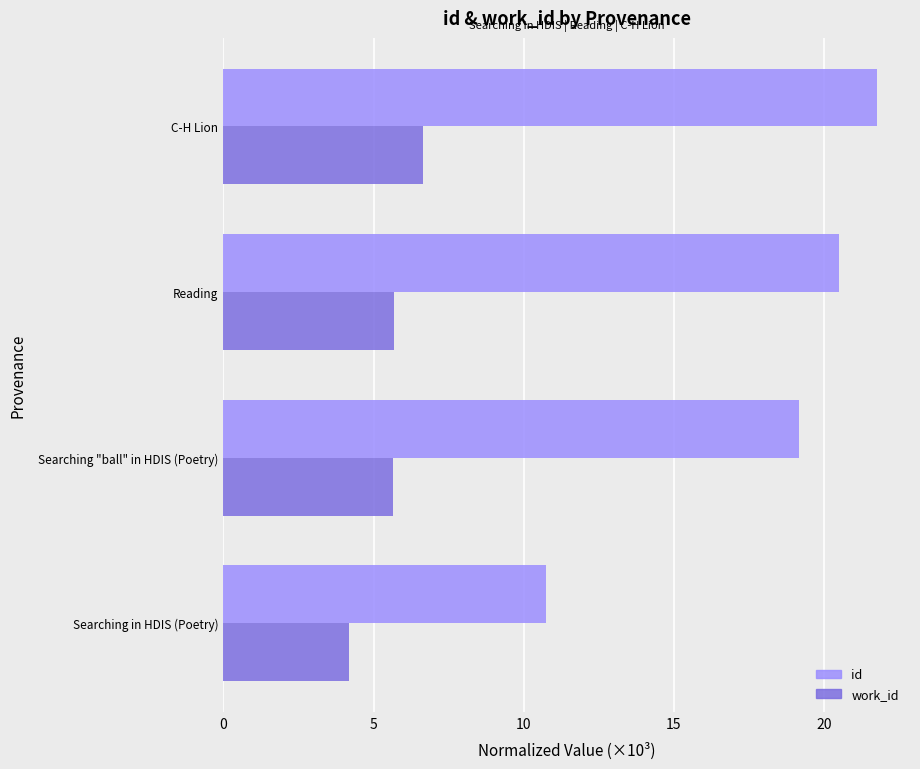

What is the minimum value shown in the chart?

4.2